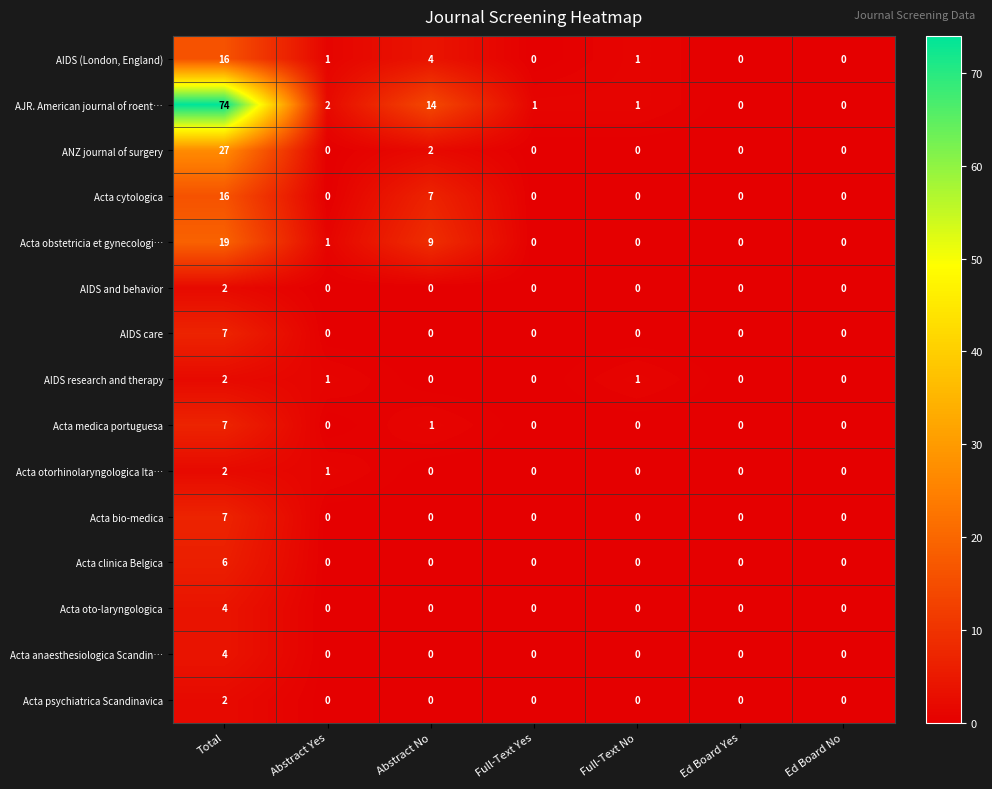

How many Acta oto-laryngologica values are between 0 and 1?

6